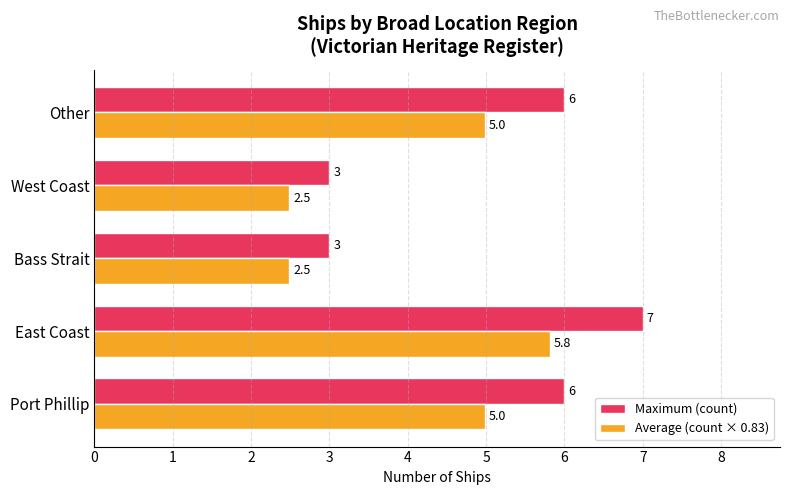

At how many categories does at least one series exceed 2?

5